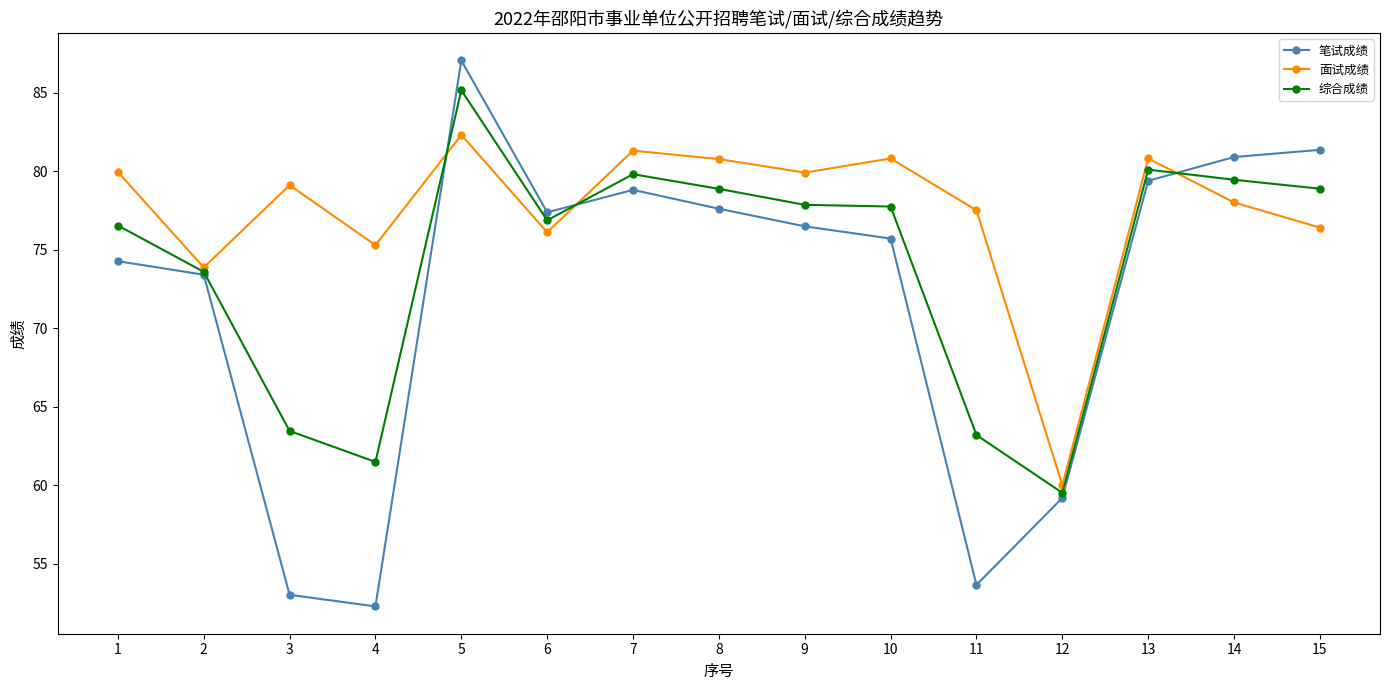

What is the difference between the second highest and minimum values in the 面试成绩 series?

21.3